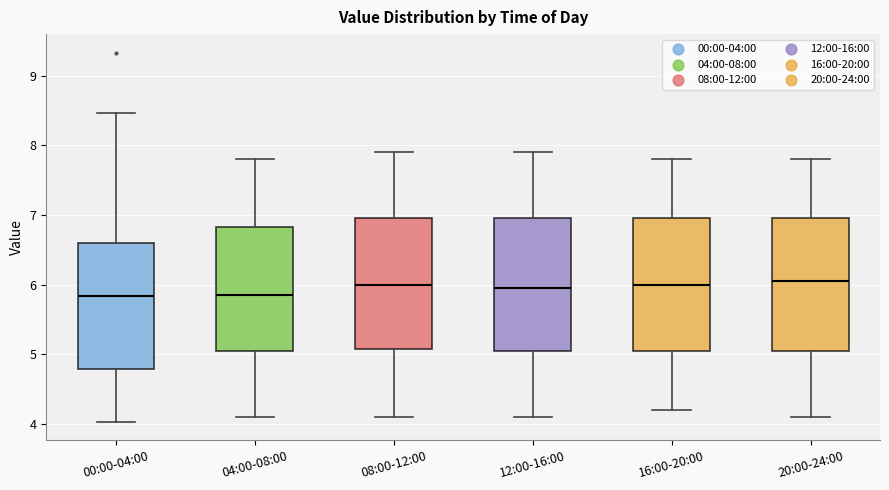

Where does the upper whisker of the box for 20:00-24:00 end on the y-axis? The values are not printed on the chart, so give them approximately, as read against the axis.

7.8